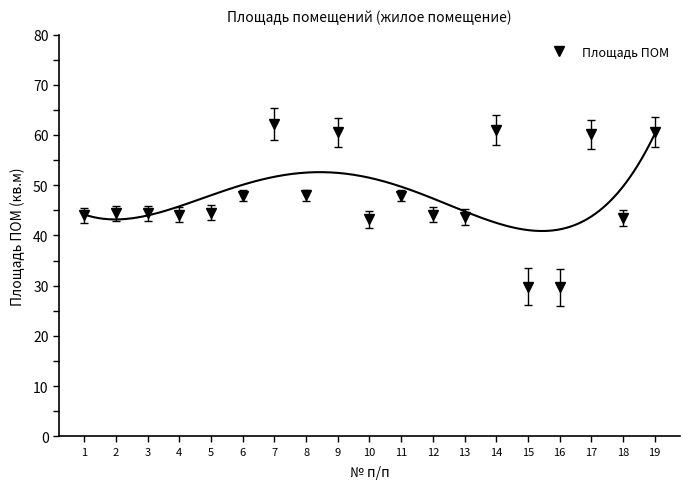

Where is the first local minimum?

4